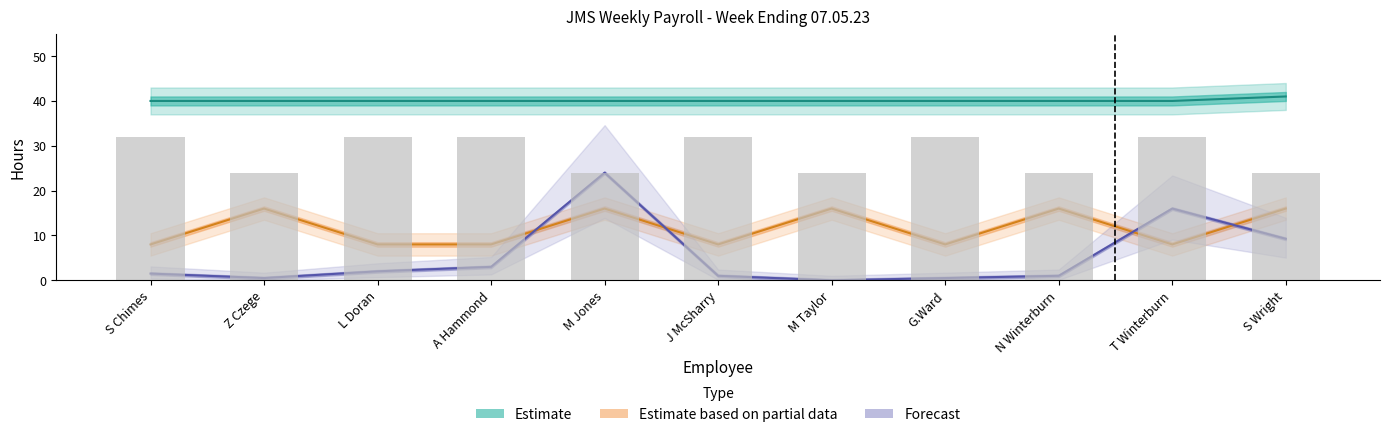

Reading left to right, extract all data points from this chart.

32	24	32	32	24	32	24	32	24	32	24